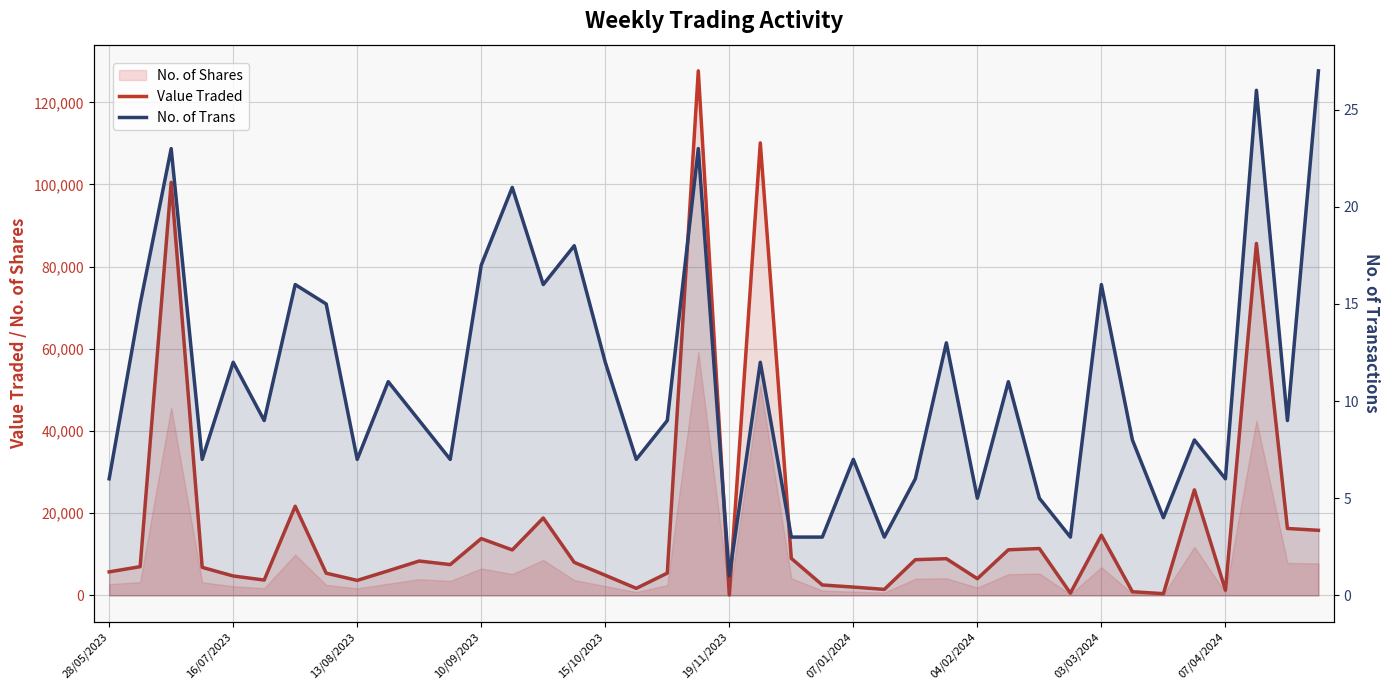

At how many categories does at least one series exceed 34440?

4